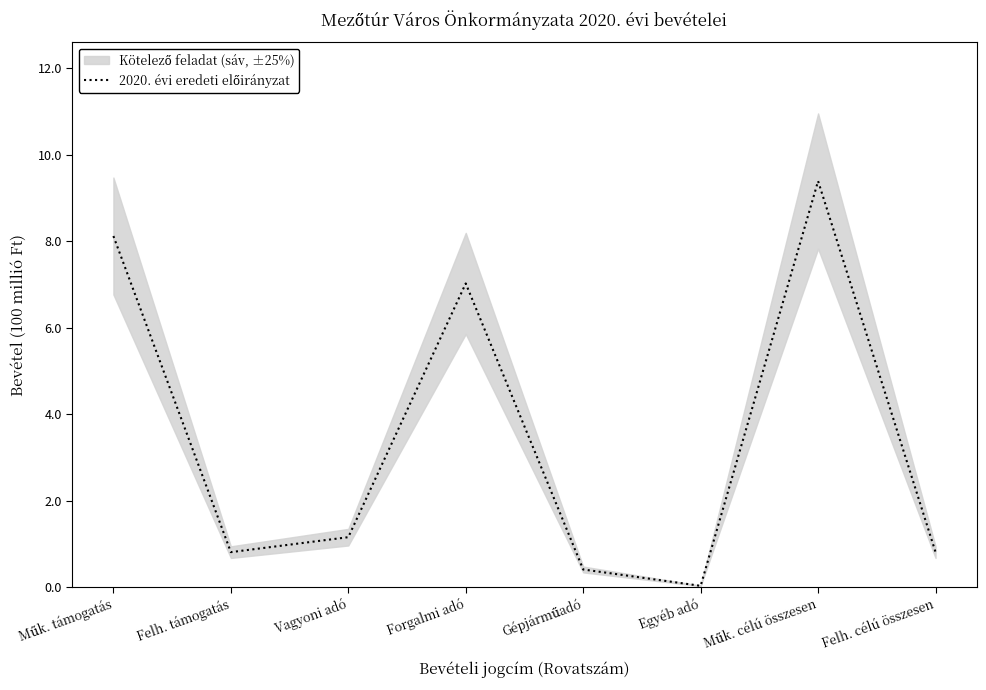

Which category has the highest value across all series?

Műk. célú összesen